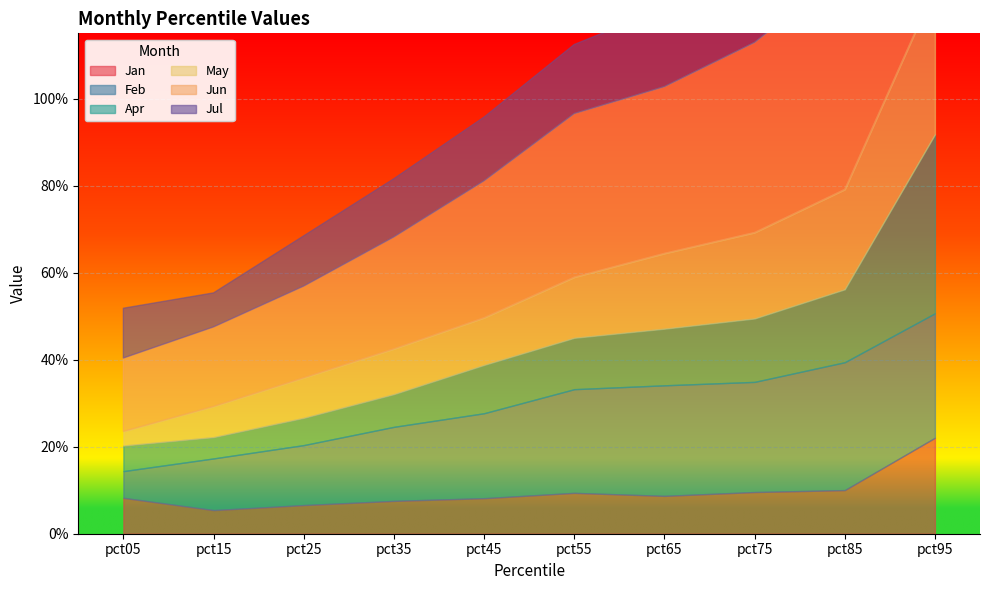

What is the difference between the maximum and second lowest values in the Apr series?

0.4